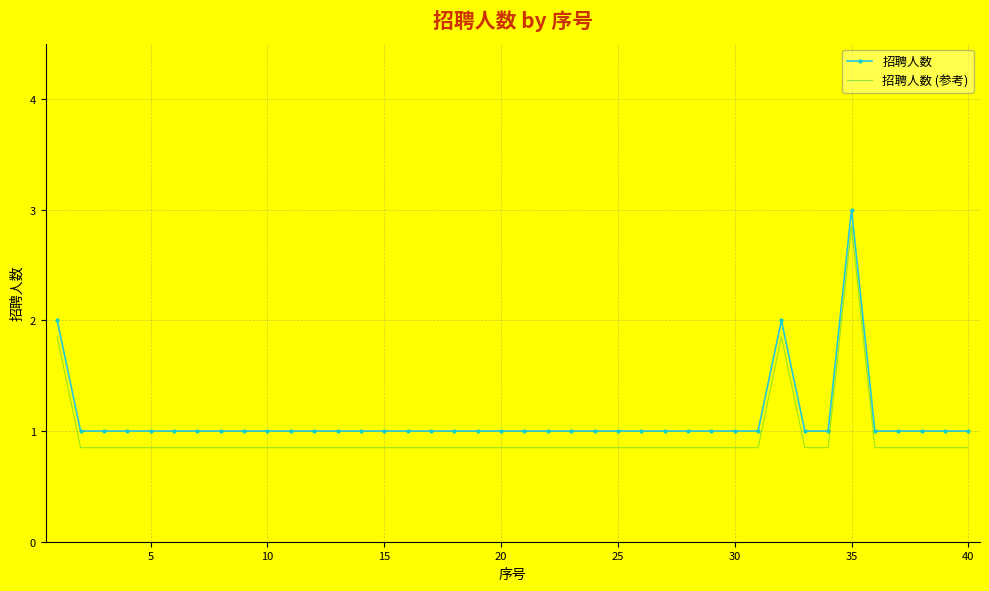

What is the difference between the maximum and minimum values in the 招聘人数 series?

2.0